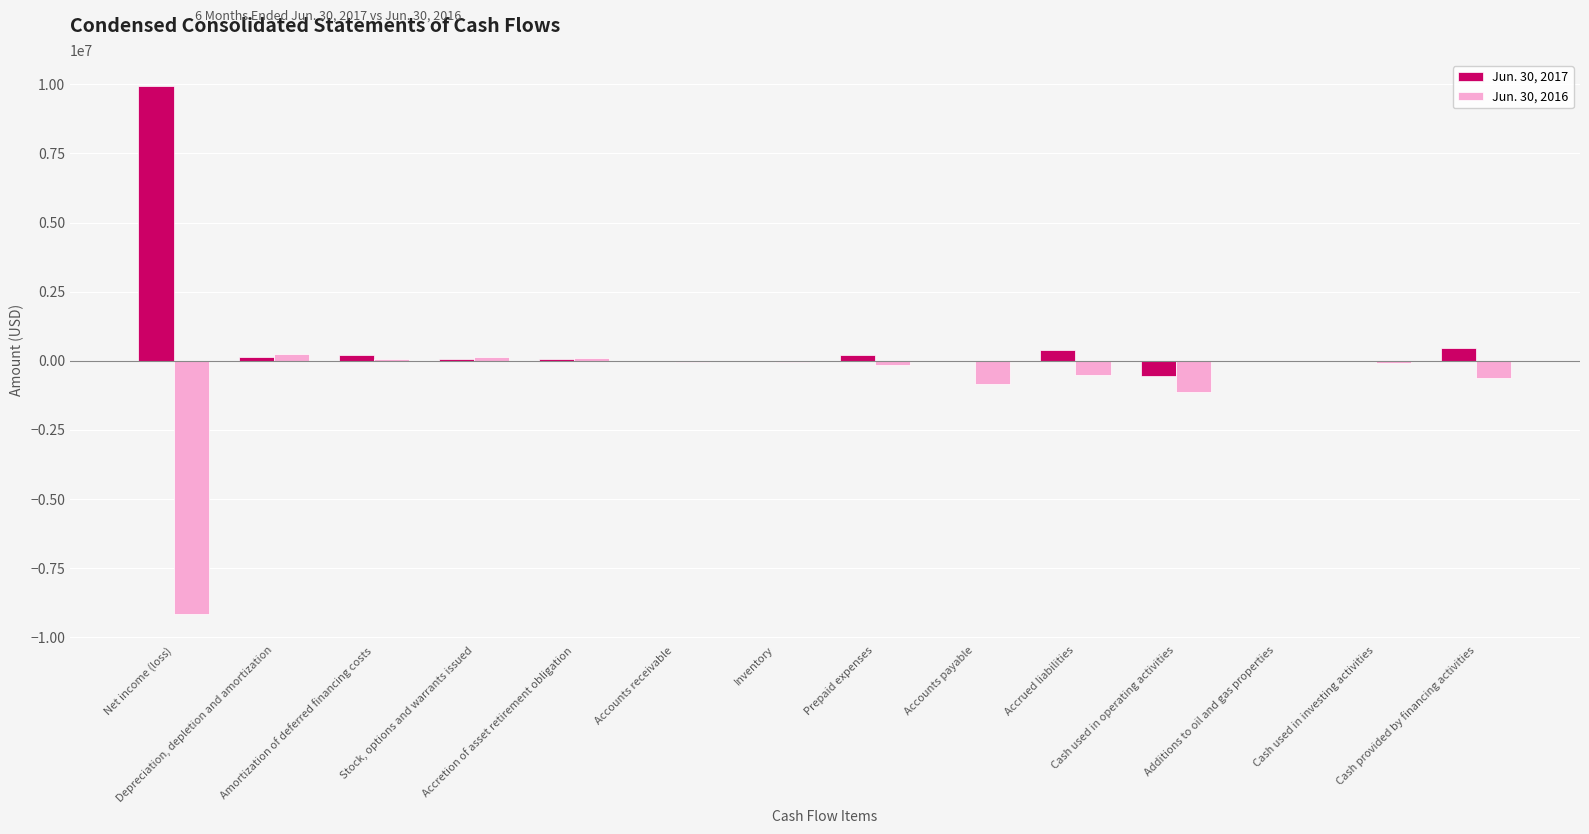

What is the total value across all series at Accounts receivable?

-49388